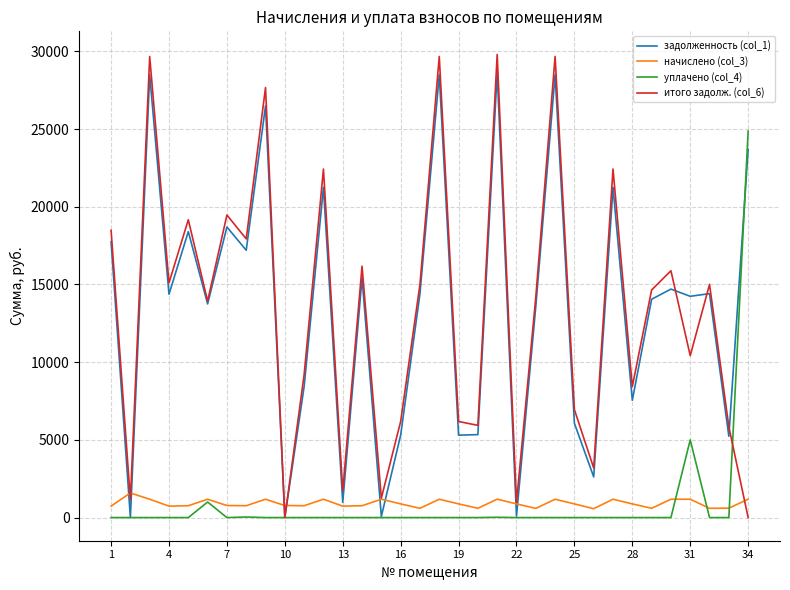

How many categories are shown in the chart?

34